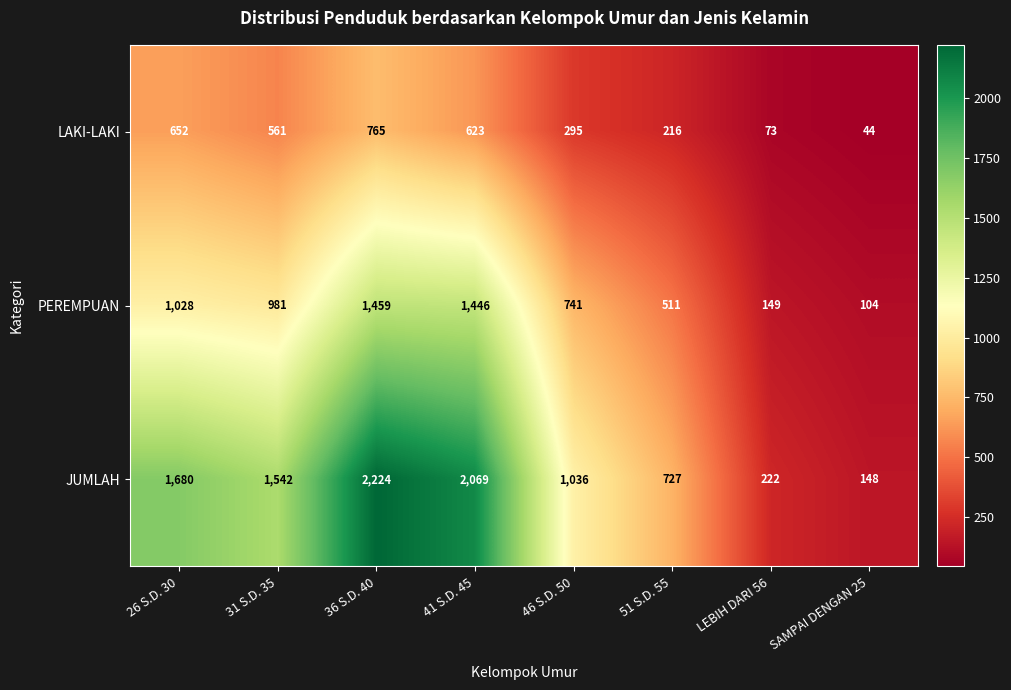

Reading right to left, transcribe all the data shown in this chart.

LAKI-LAKI: 44	73	216	295	623	765	561	652
PEREMPUAN: 104	149	511	741	1446	1459	981	1028
JUMLAH: 148	222	727	1036	2069	2224	1542	1680